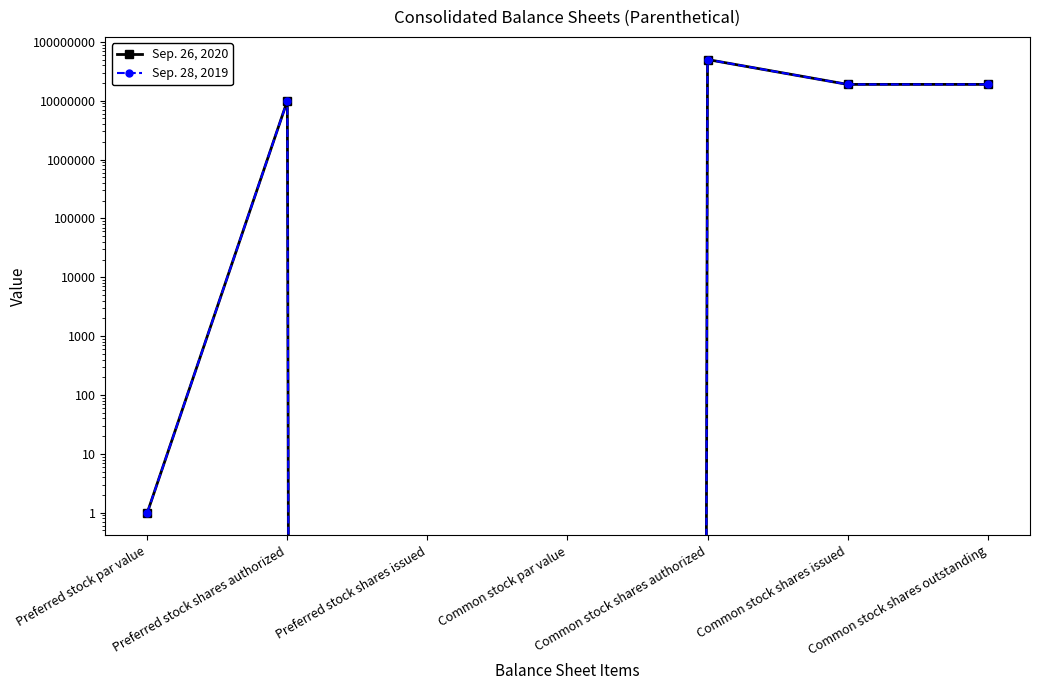

How many lines are shown in the chart?

2